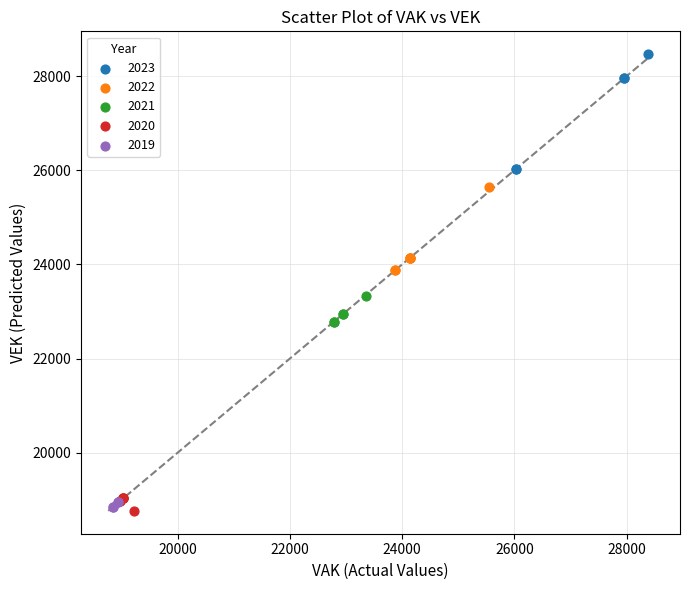

Which series has the widest spread of Y values?

2023